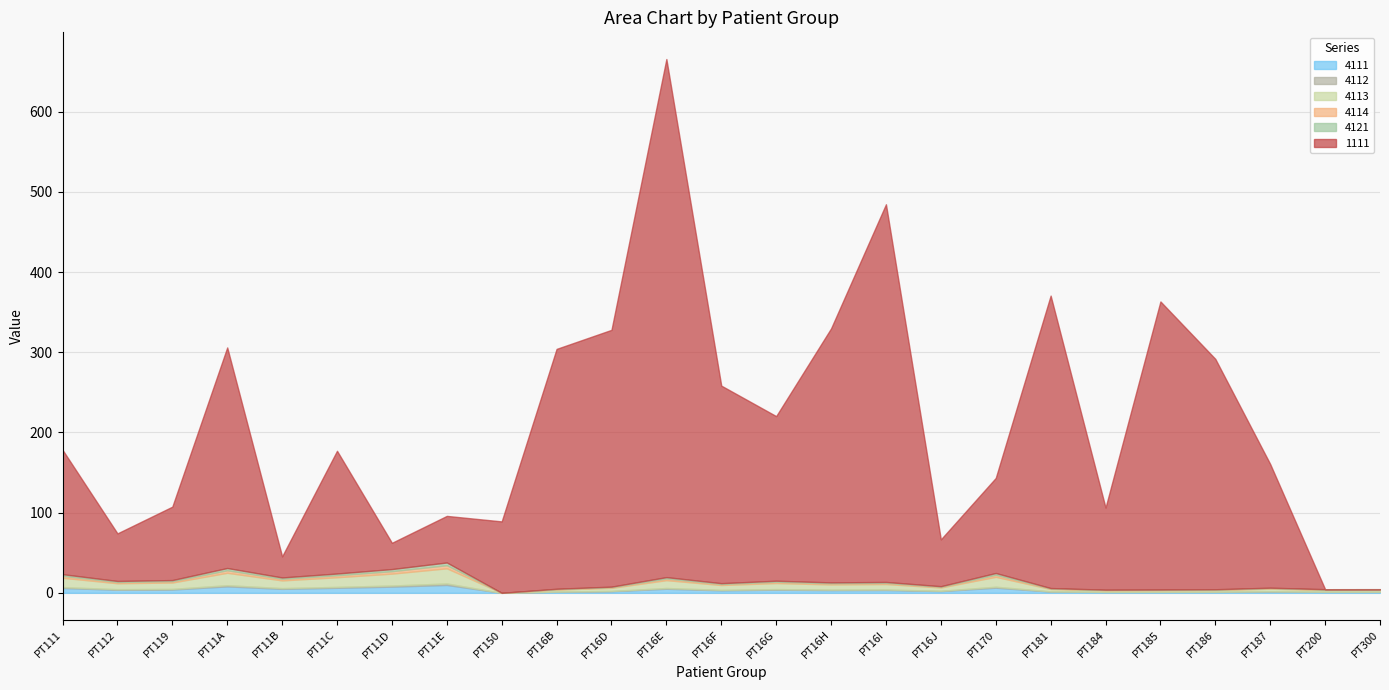

True or false: 4121 has more than 1 points higher than both neighbors.

True